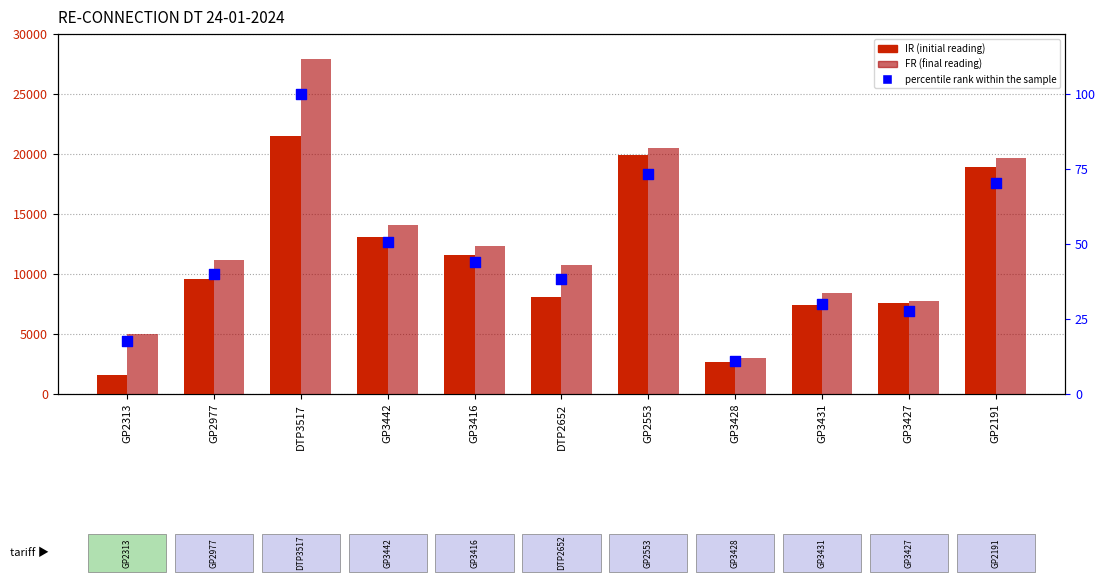

Is the value of FR at GP2191 greater than the value of IR at DTP3517?

No